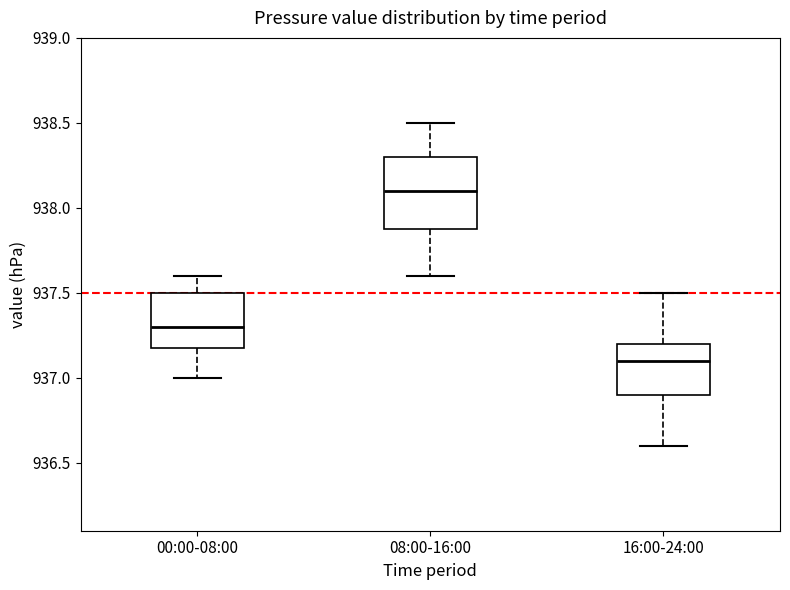

Reading left to right, read every box against the y-axis: the position of its median line, the range the box covers, and the ends of its whiskers. The values are not printed on the chart, so give them approximately, as read against the axis.

00:00-08:00: median 937.3, box 937.2 to 937.5, whiskers 937.0 to 937.6
08:00-16:00: median 938.1, box 937.9 to 938.3, whiskers 937.6 to 938.5
16:00-24:00: median 937.1, box 936.9 to 937.2, whiskers 936.6 to 937.5